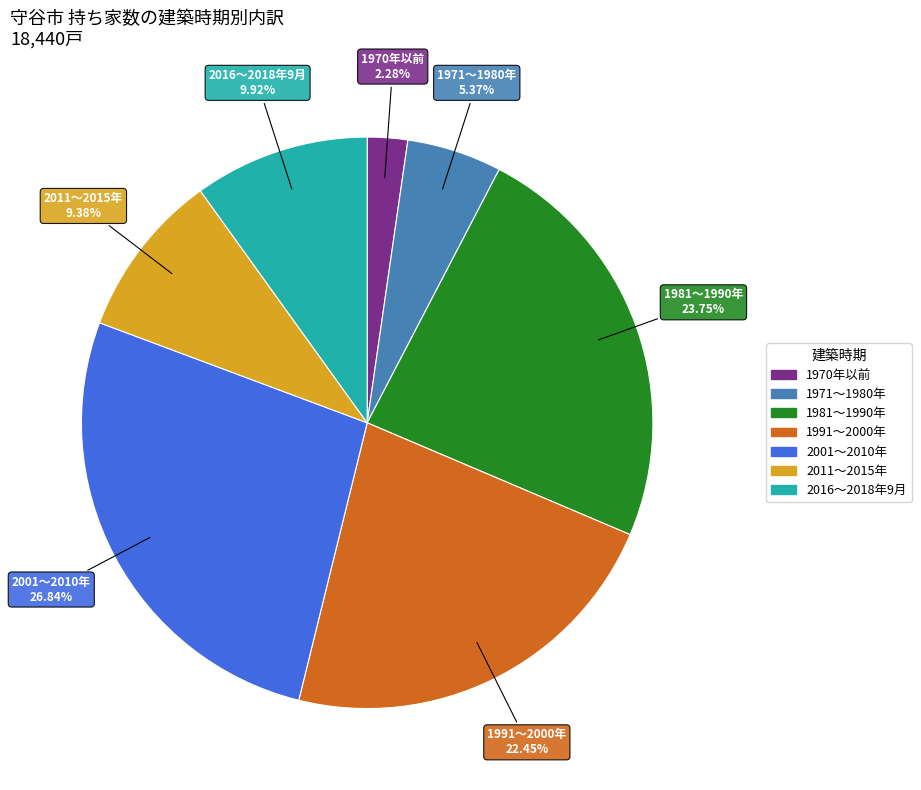

To the nearest percent, what is the difference between the 2001～2010年 and 1970年以前 slice percentages?

25%